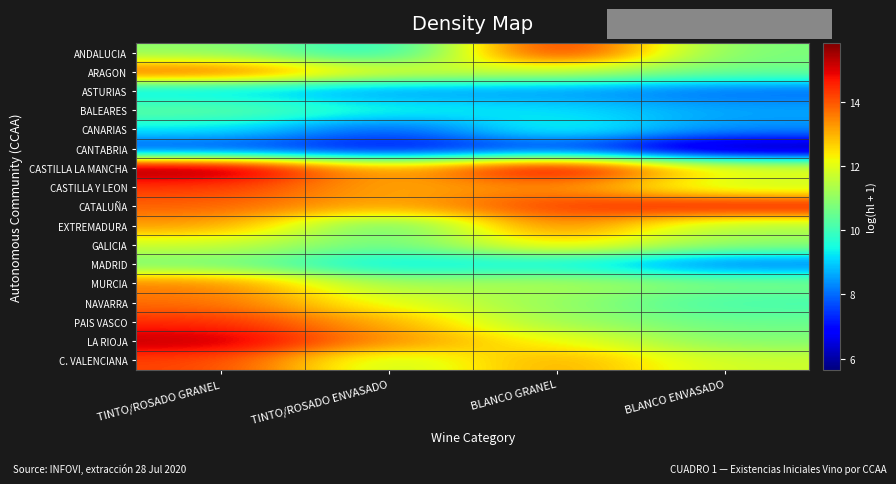

How many data points does each series have?

4